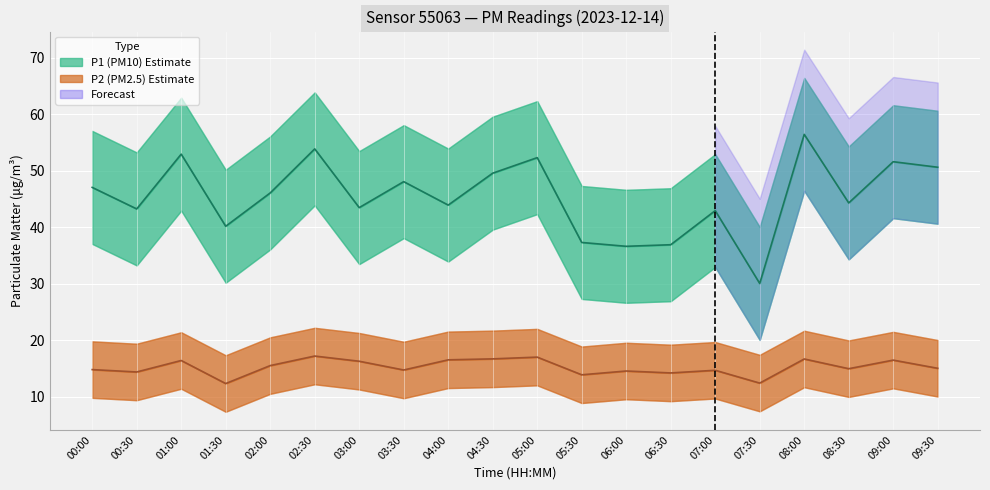

List the labels in order of P1 (PM10) value, smallest first.

07:30, 06:00, 06:30, 05:30, 01:30, 07:00, 00:30, 03:00, 04:00, 08:30, 02:00, 00:00, 03:30, 04:30, 09:30, 09:00, 05:00, 01:00, 02:30, 08:00